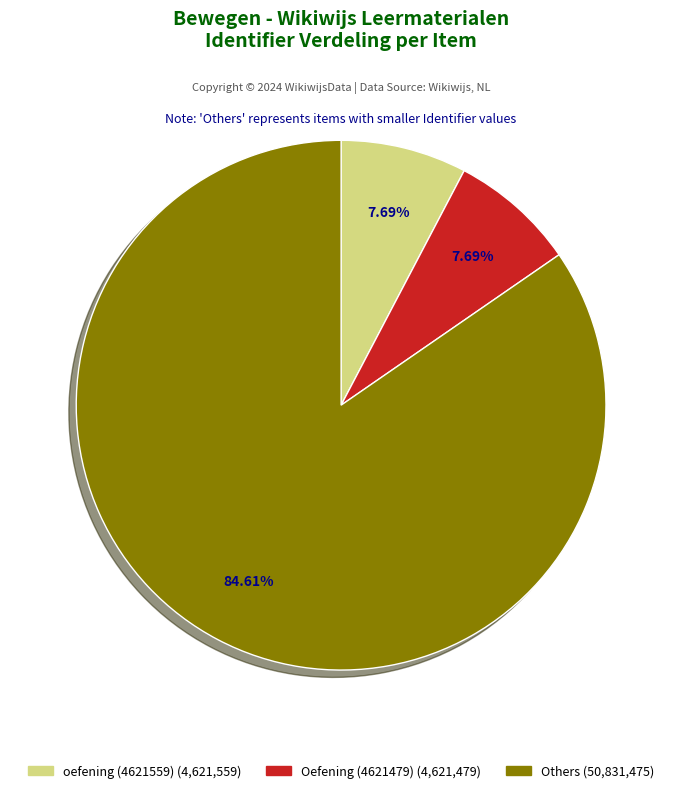

Is there any slice that represents more than half of the pie?

Yes